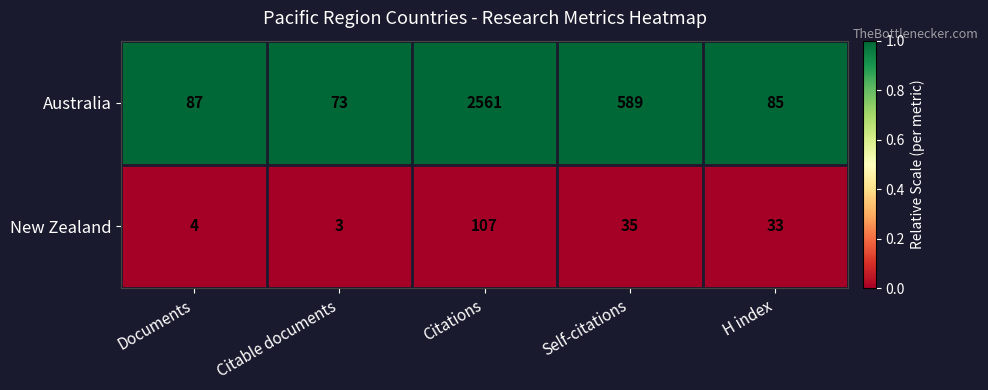

List the labels in order of Australia value, smallest first.

Citable documents, H index, Documents, Self-citations, Citations